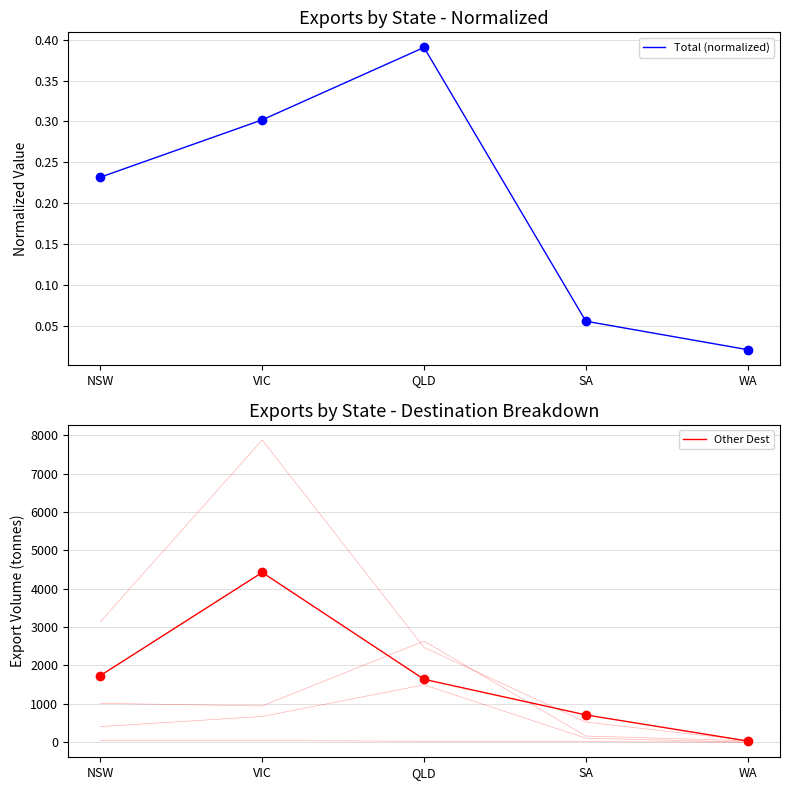

Which has a higher value, WA or SA?

SA